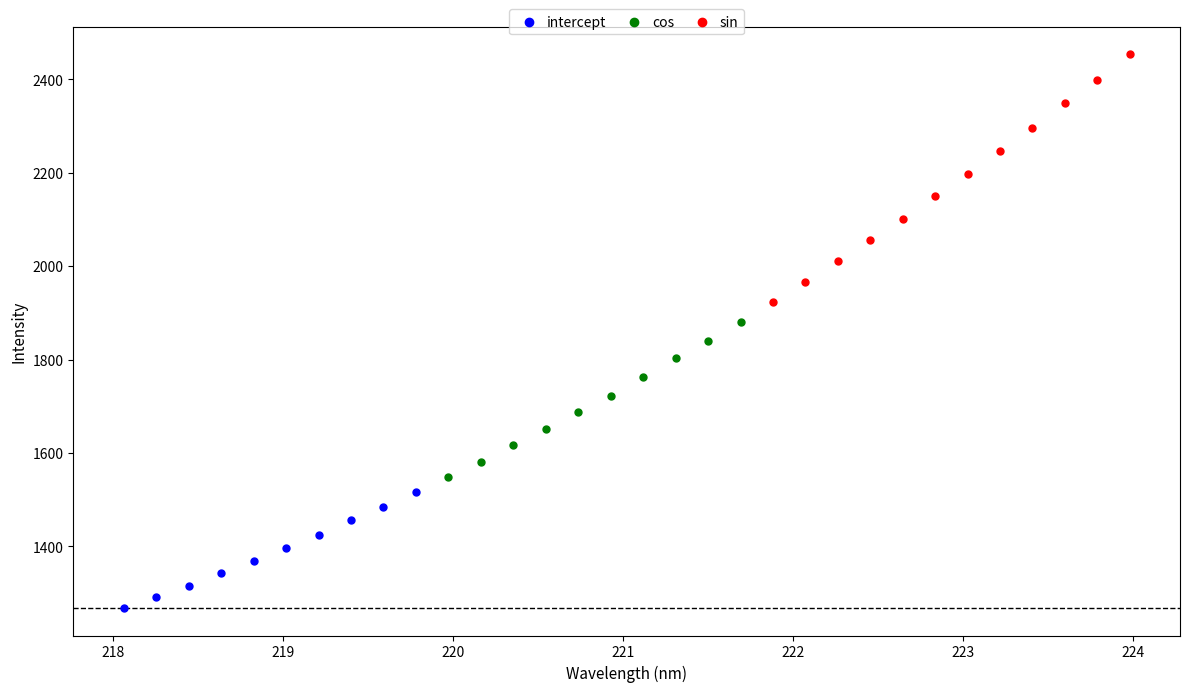

Which series reaches the minimum Y coordinate?

intercept